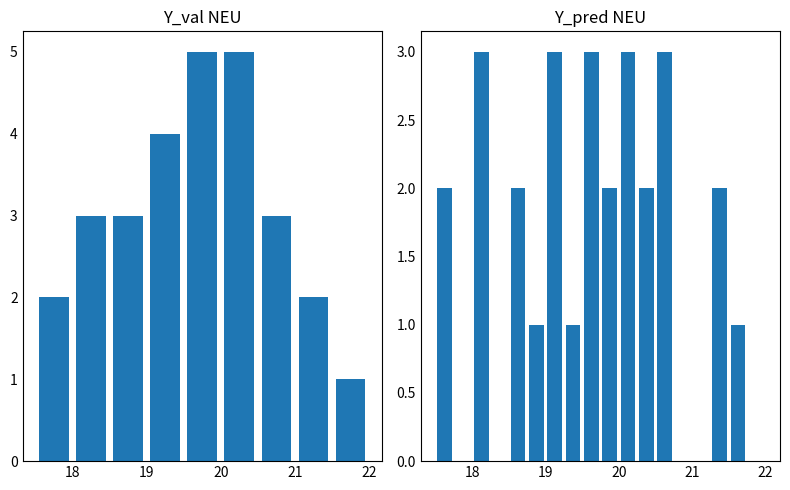

What is the label of the 5th bar from the left?

21